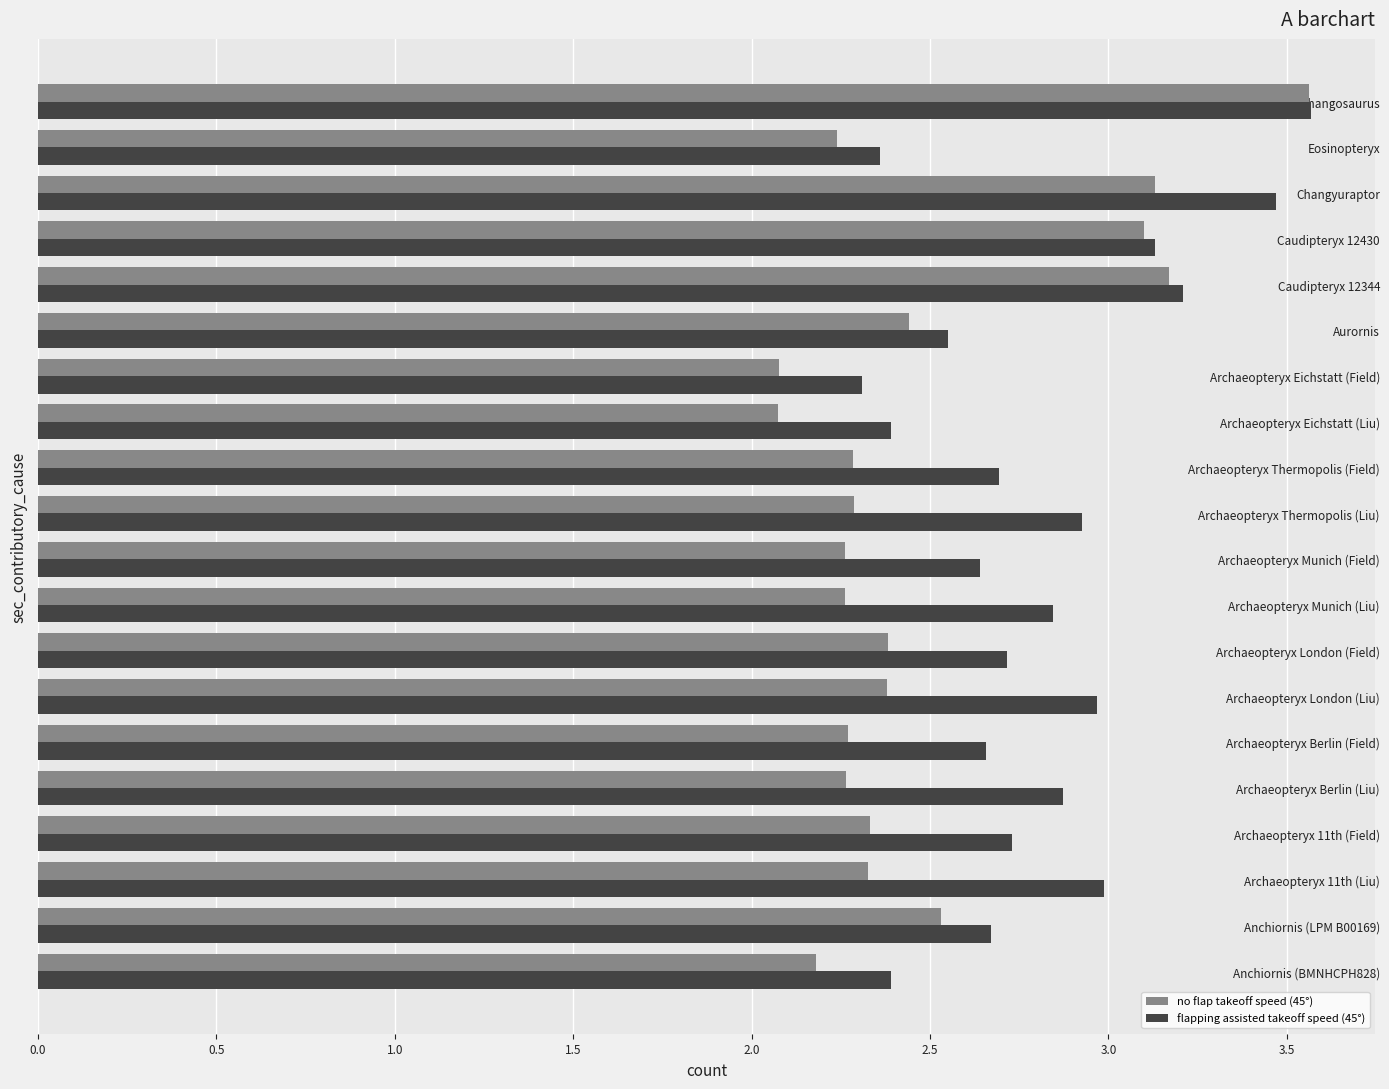

At how many categories does at least one series exceed 2?

20